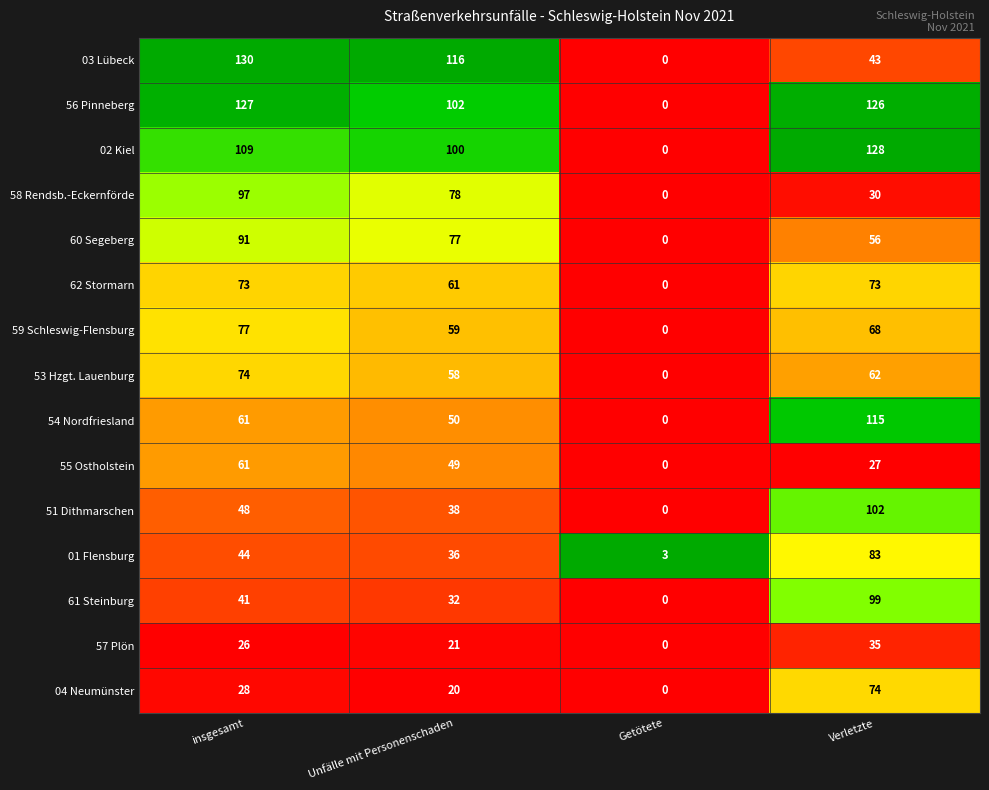

What is the average value of the 51 Dithmarschen series?

47